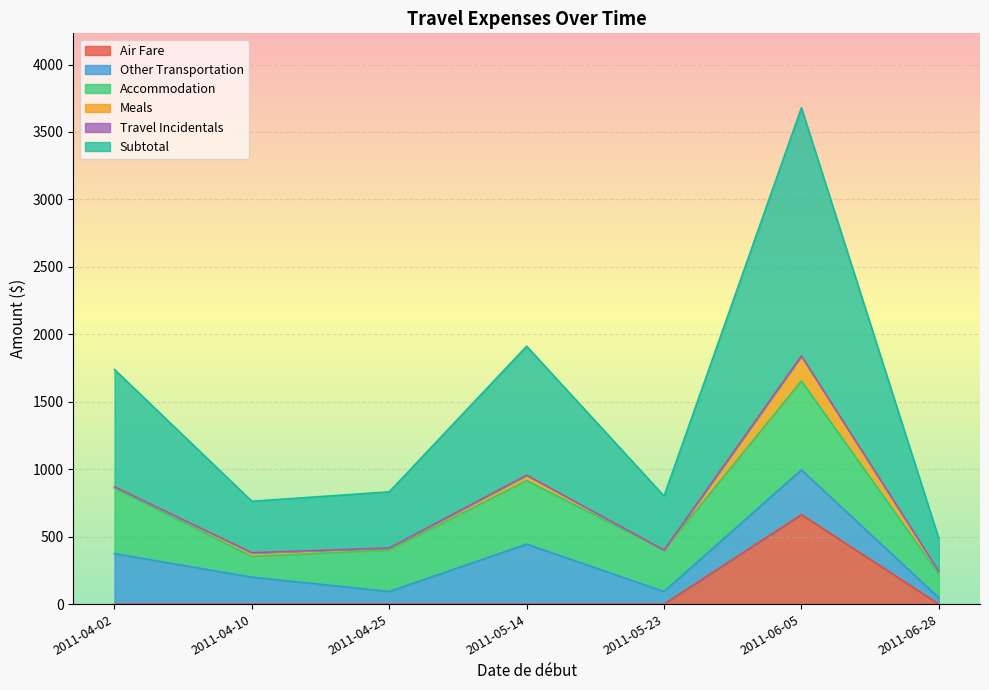

True or false: Meals has a value of 15.6 at 2011-04-25.

True